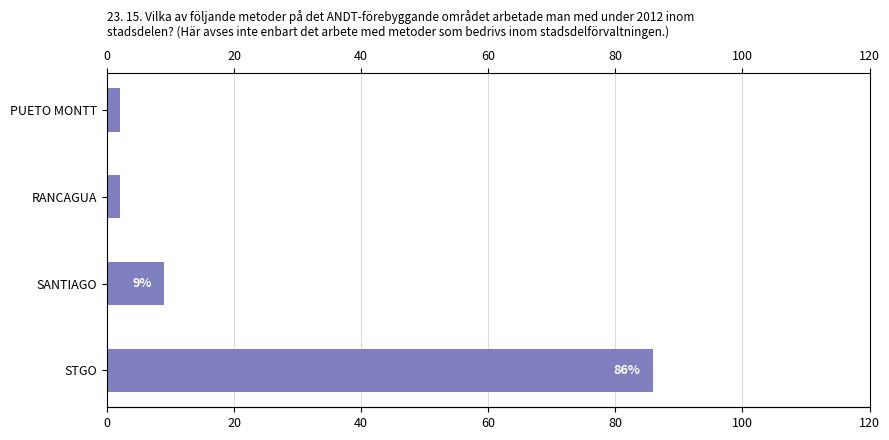

Approximately how many times larger is the value at PUETO MONTT compared to SANTIAGO?

0.2